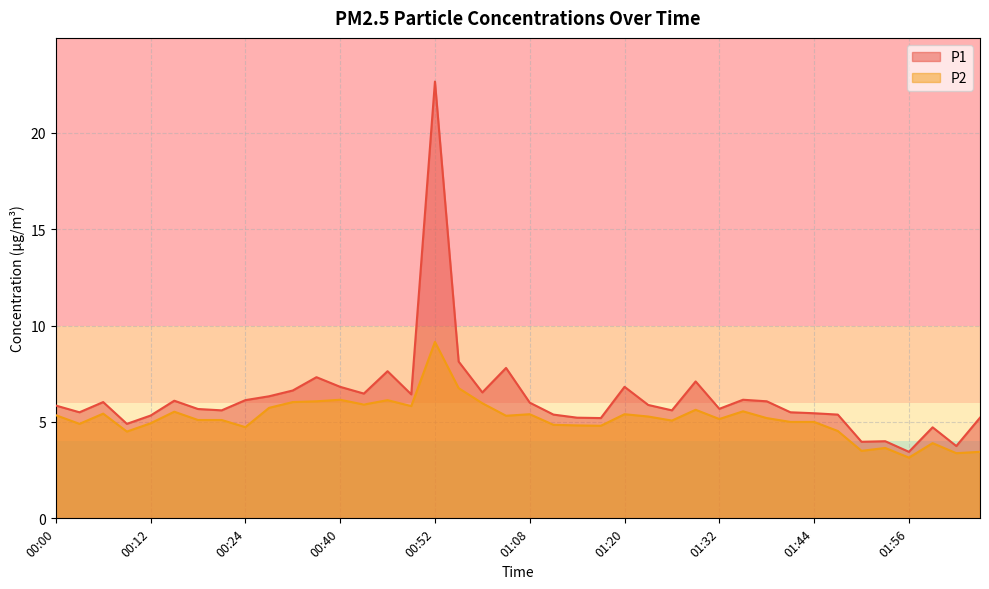

Which category has the lowest value in the P1 series?

01:56